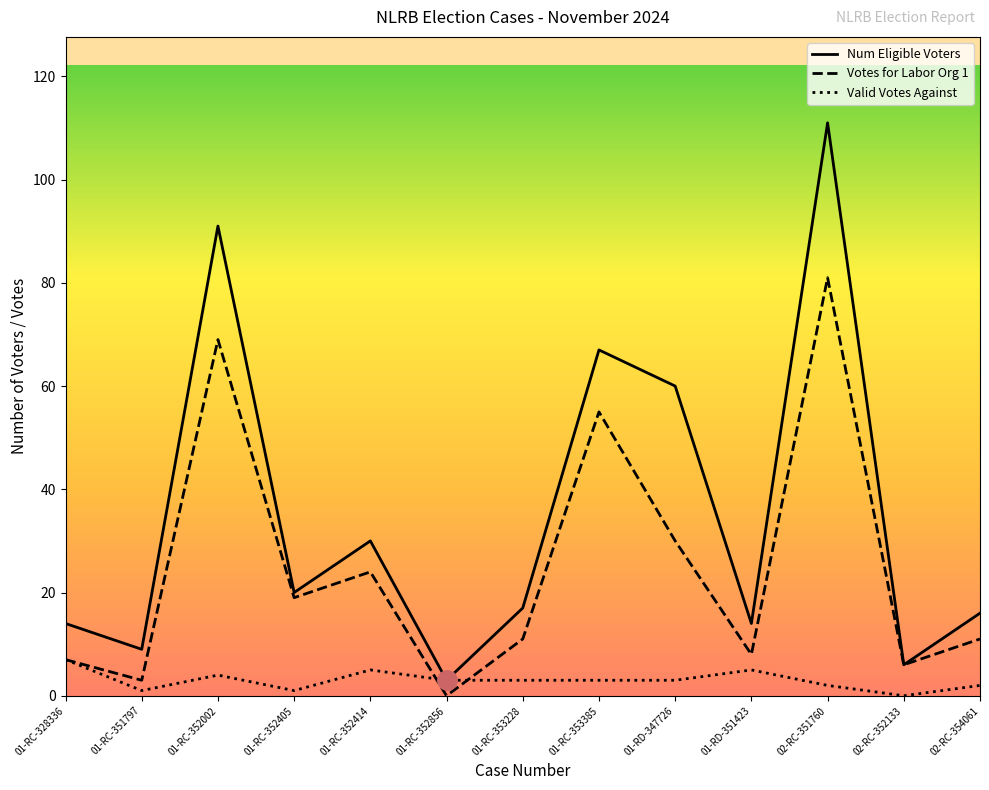

Reading right to left, list all the values displayed in this chart.

Num Eligible Voters: 16	6	111	14	60	67	17	3	30	20	91	9	14
Votes for Labor Org 1: 11	6	81	8	30	55	11	0	24	19	69	3	7
Valid Votes Against: 2	0	2	5	3	3	3	3	5	1	4	1	7